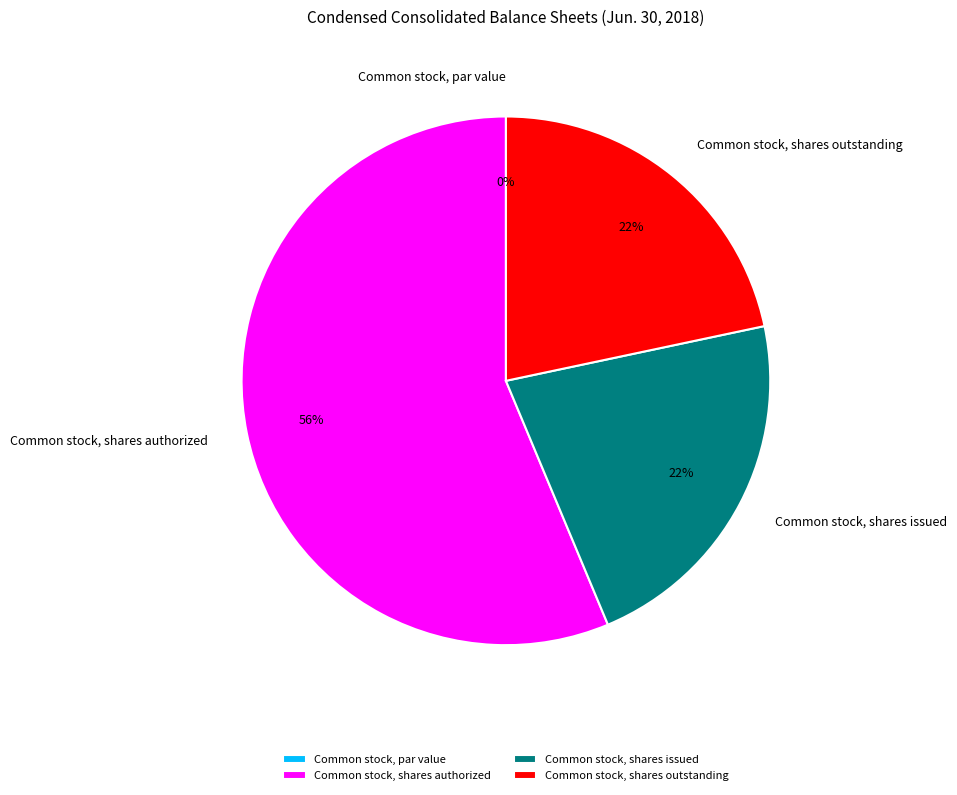

Which slice is the smallest?

Common stock, par value